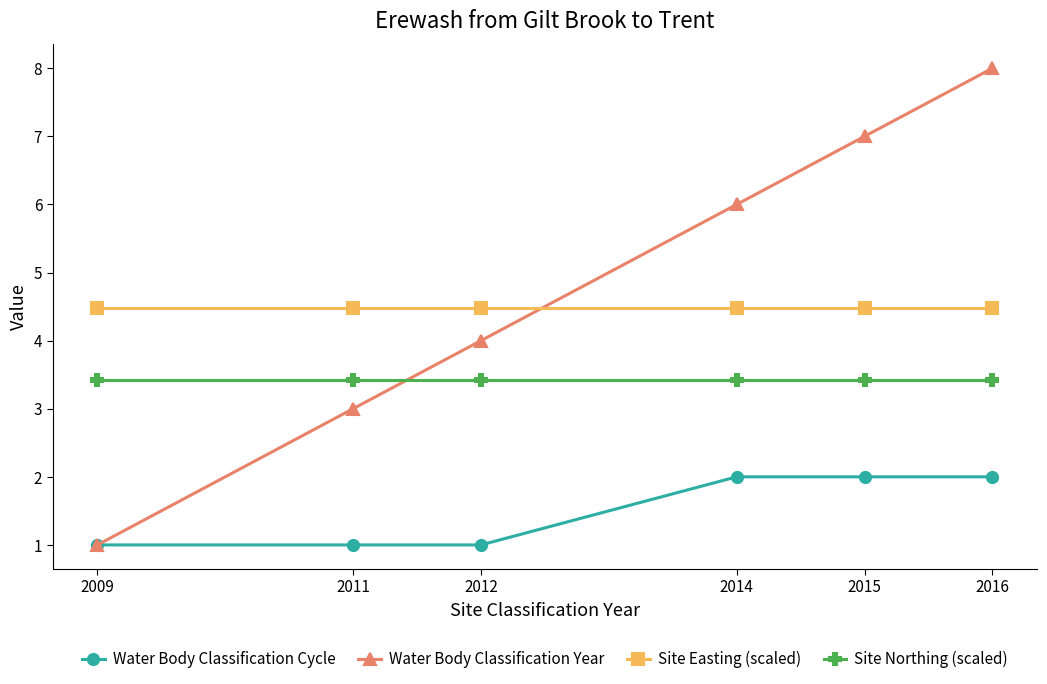

How many lines are shown in the chart?

4